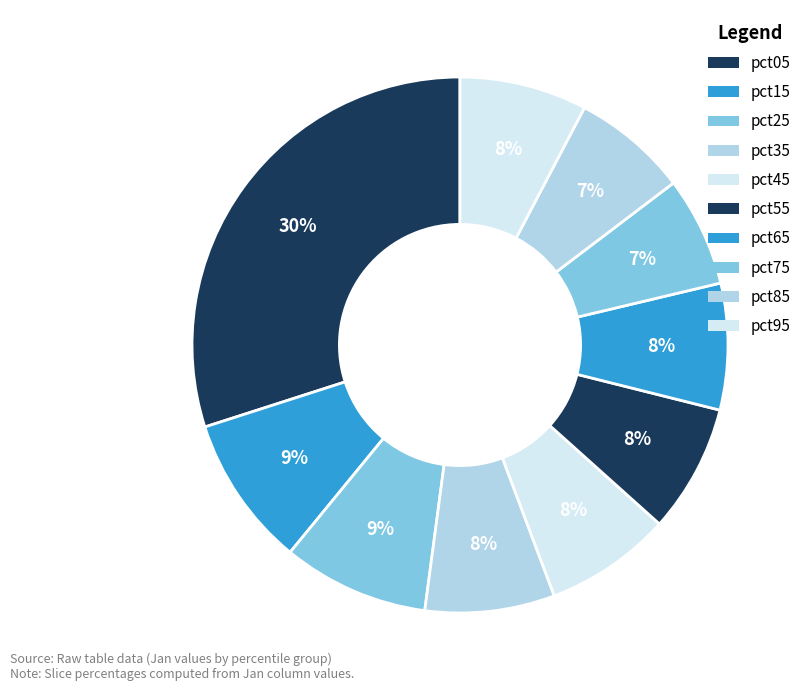

How many segments does this pie chart have?

10